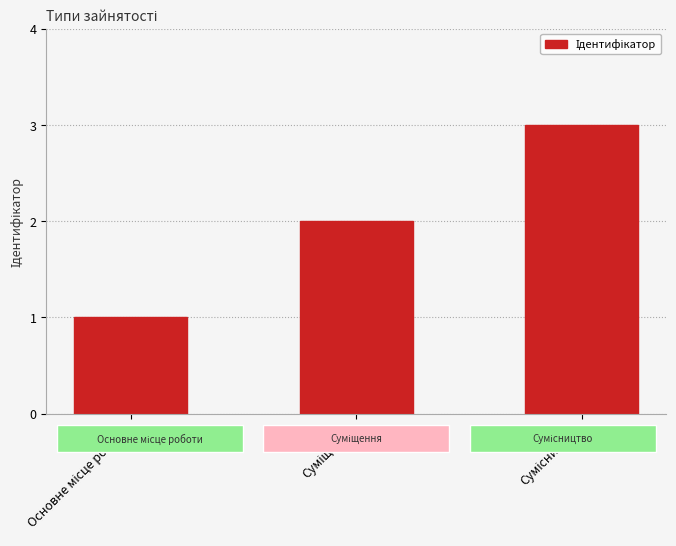

Reading right to left, extract all data points from this chart.

3	2	1